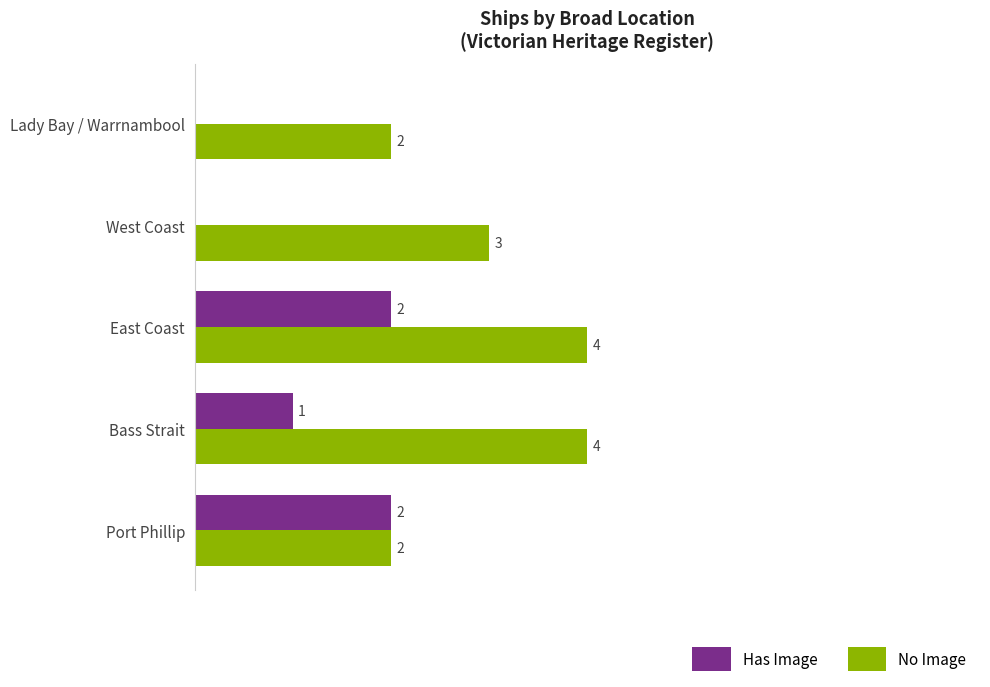

At which category is the sum across all series the highest?

East Coast